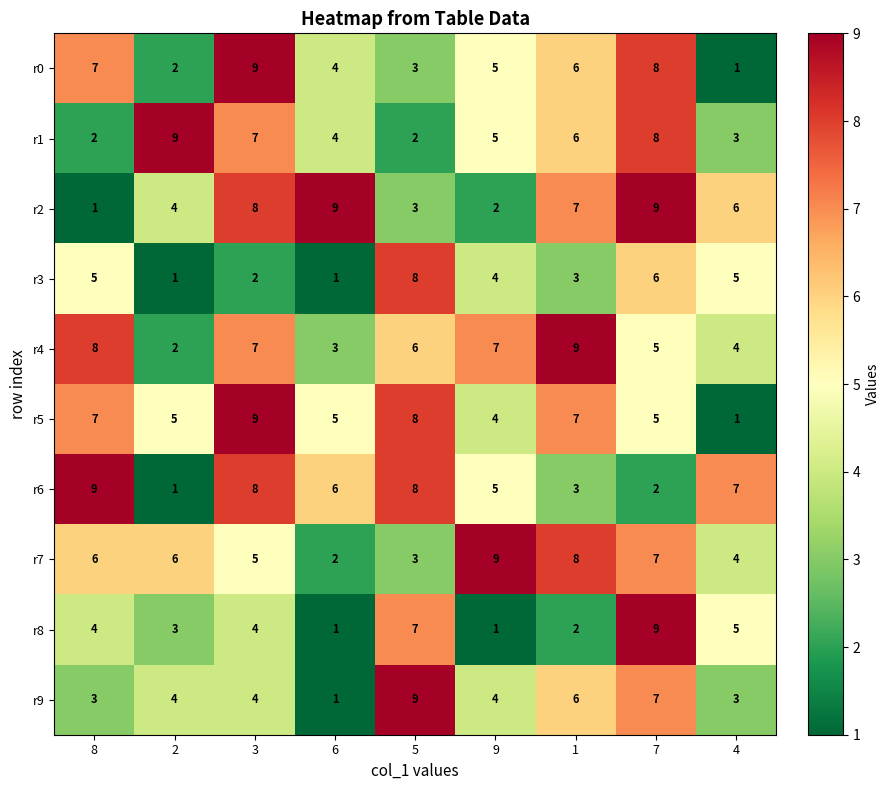

What is the spread (max minus min) of values at 5?

7